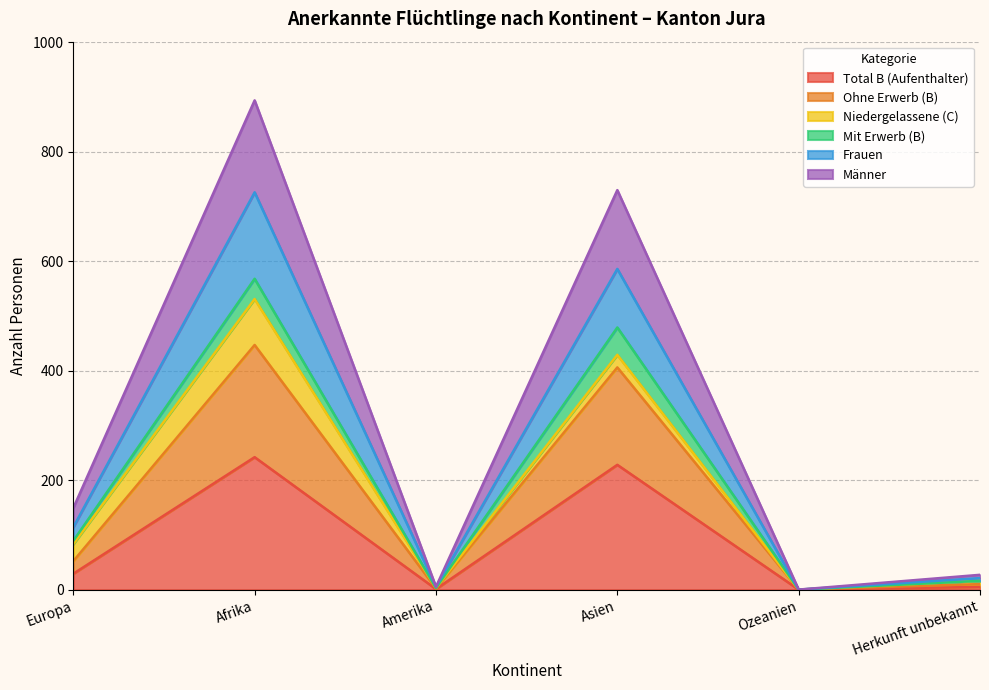

What is the highest value of the Total B (Aufenthalter) series?

242